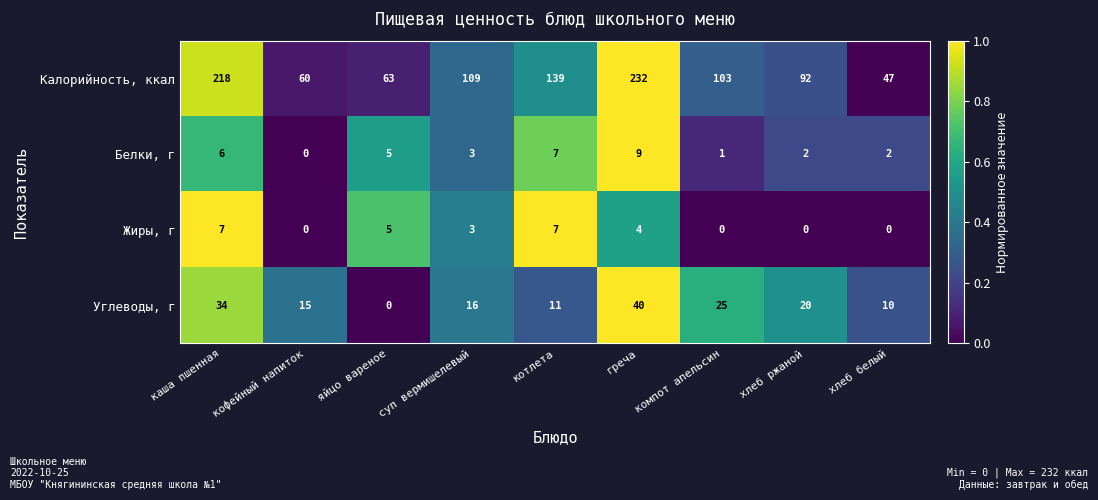

What is the sum of all Углеводы, г values?

171